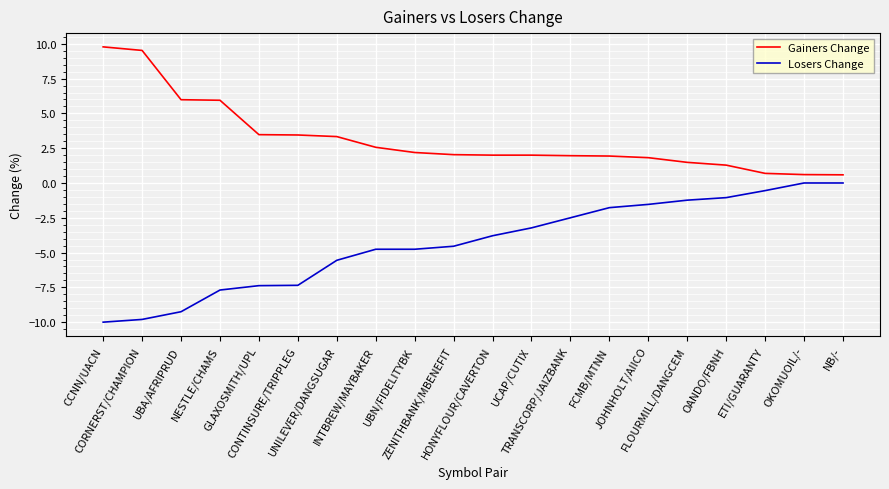

What is the difference between the Losers Change values at UNILEVER/DANGSUGAR and HONYFLOUR/CAVERTON?

1.8